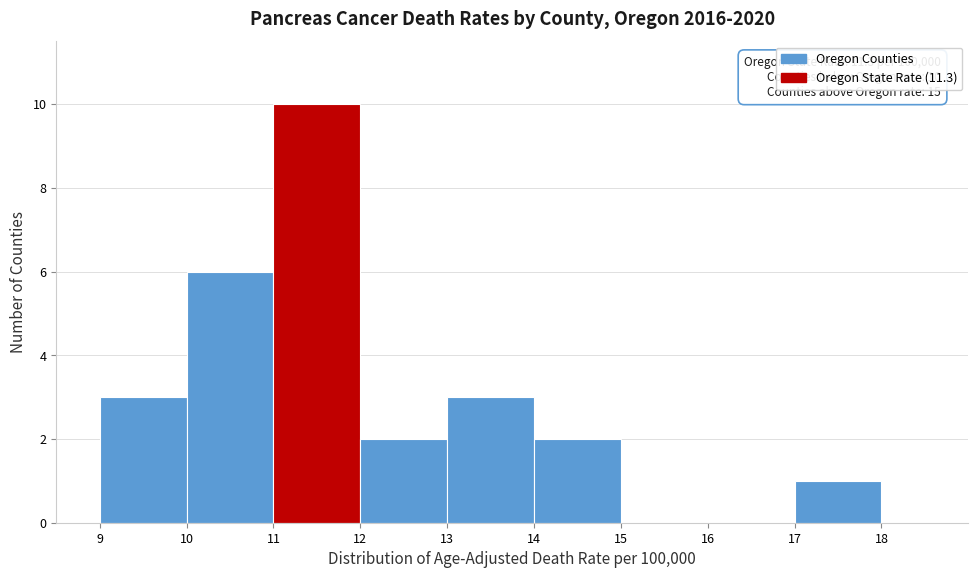

Over which range of the x-axis is the bar tallest?

11 to 12